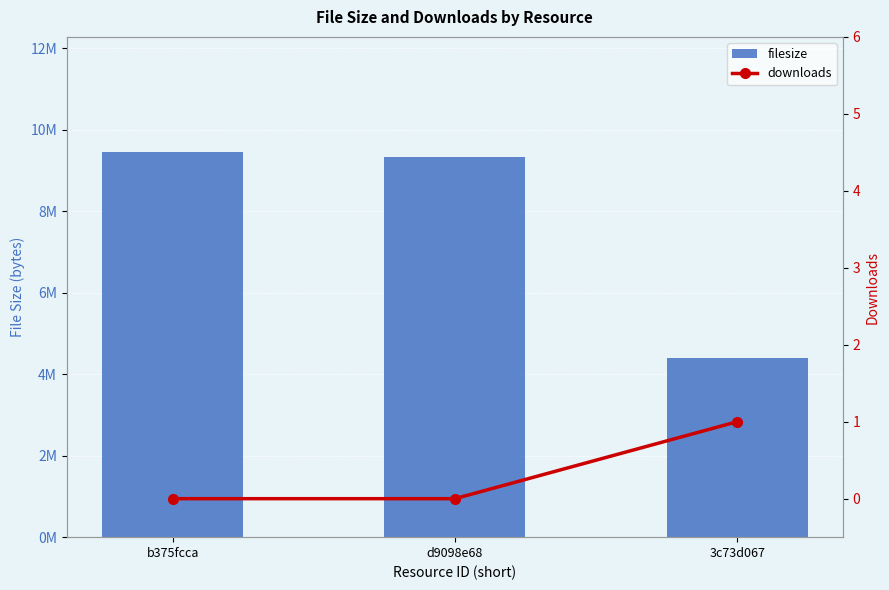

List the series in order of their overall mean, lowest first.

downloads, filesize